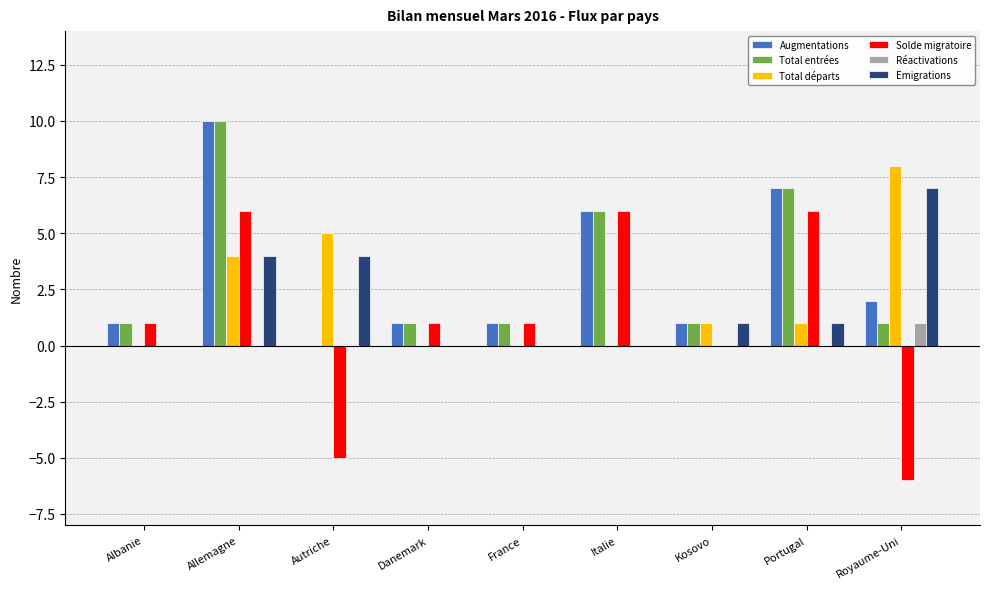

Is it true that Total départs equals 0 at Kosovo?

False